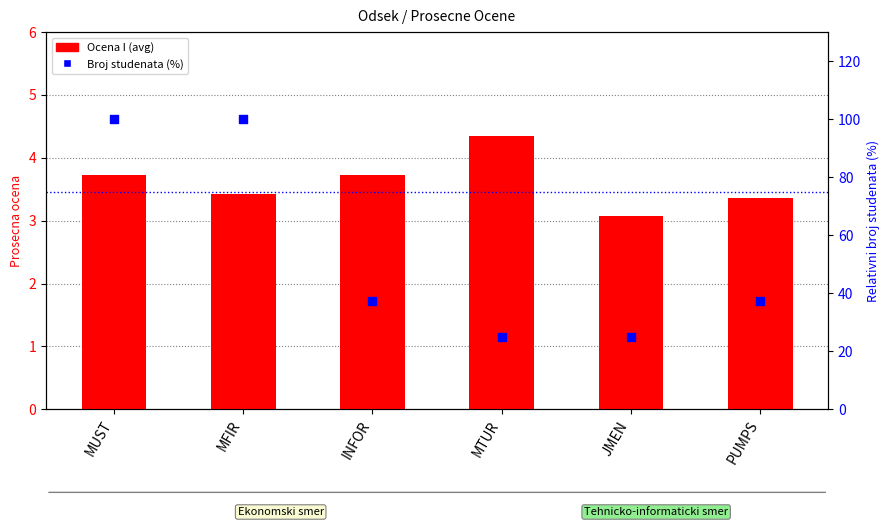

Which series reaches the maximum Y coordinate?

Broj studenata (%)